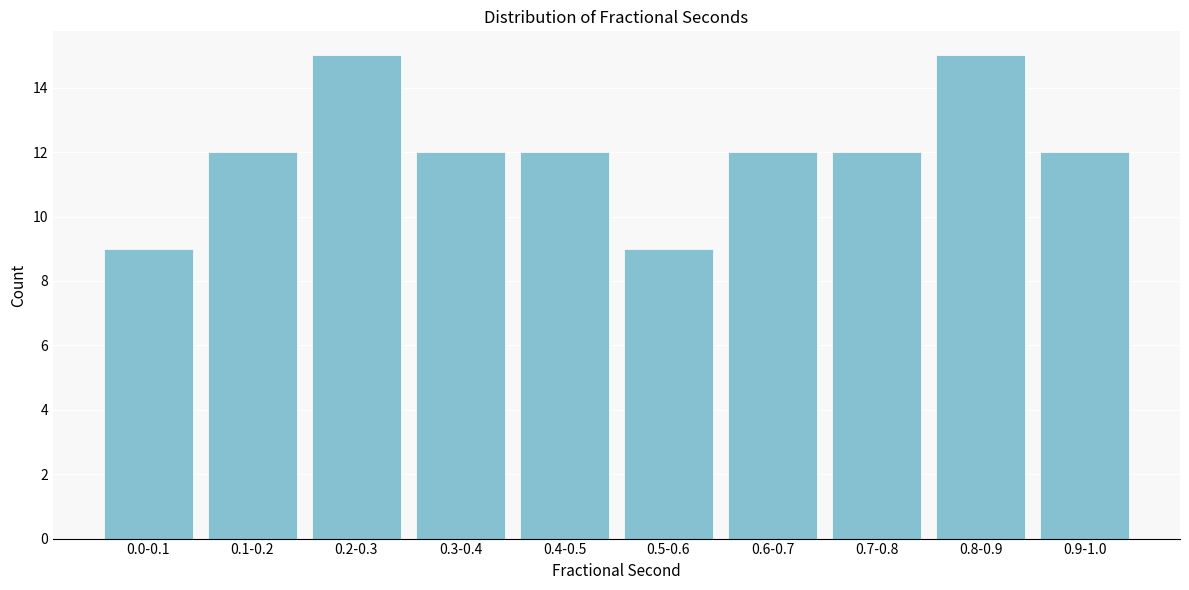

Reading right to left, transcribe all the data shown in this chart.

12	15	12	12	9	12	12	15	12	9